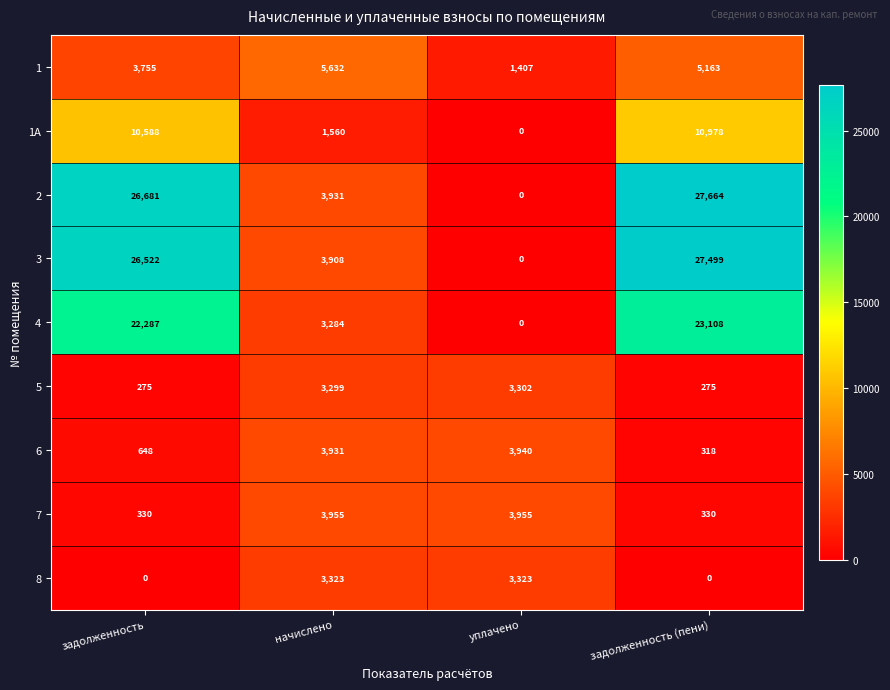

Which series has the largest range (max minus min)?

2